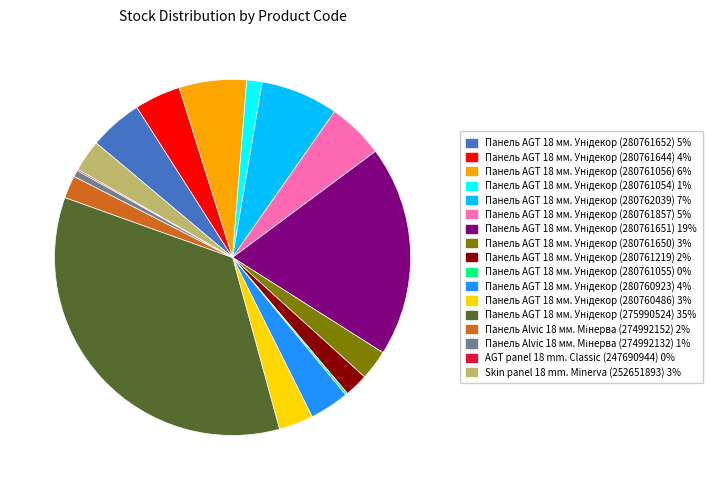

Is there any slice that represents more than half of the pie?

No